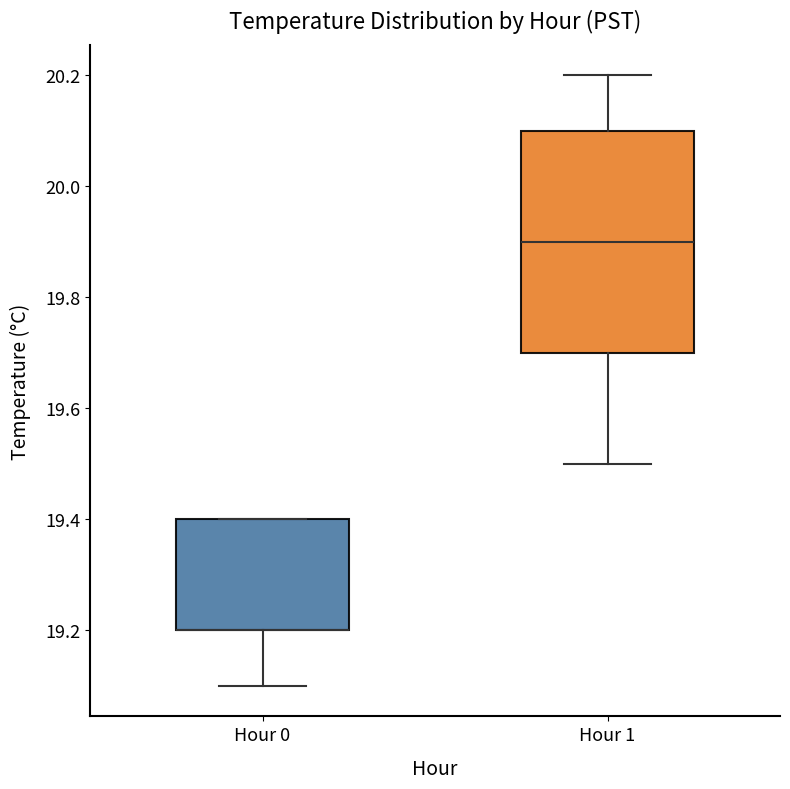

Where is the lower edge of the box for Hour 0 on the y-axis? The values are not printed on the chart, so give them approximately, as read against the axis.

19.2